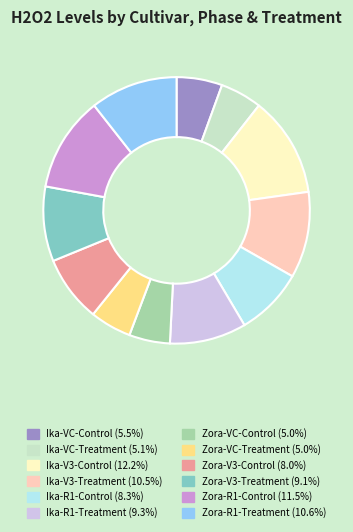

The Zora-V3-Treatment slice represents 9% of the pie. True or false?

True